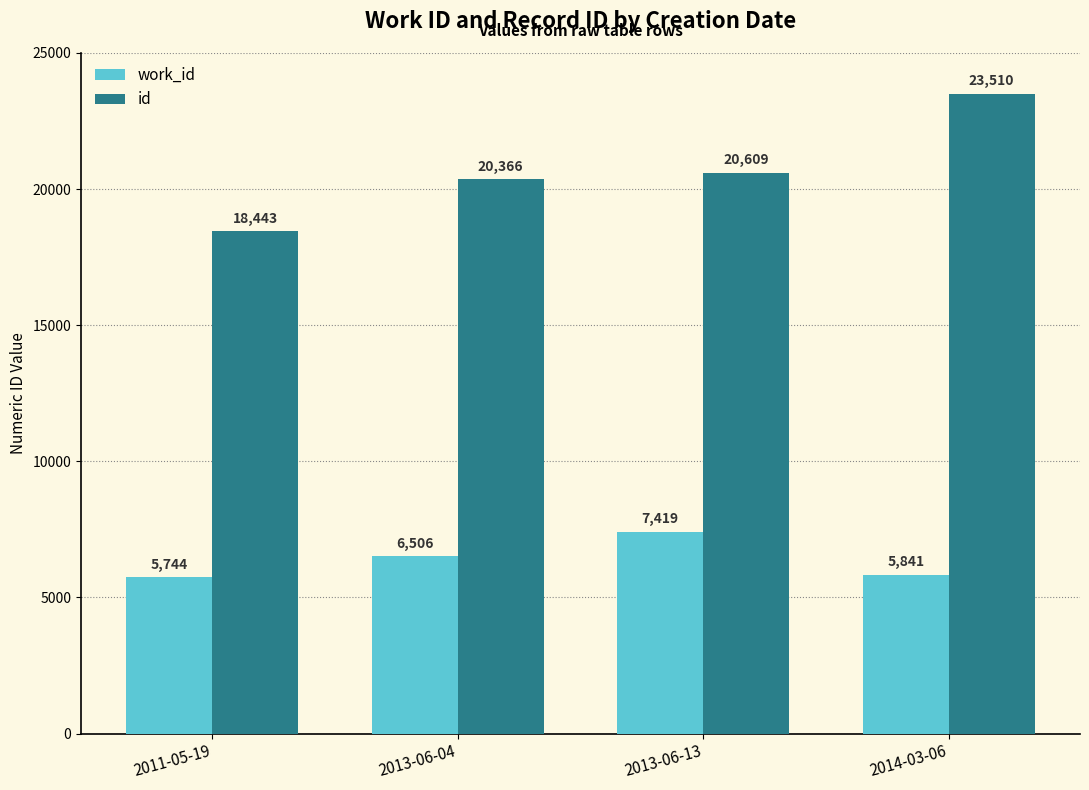

How many values in the work_id series are below 6506?

2